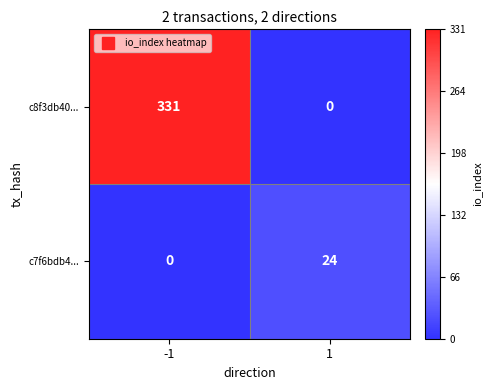

Which category has the highest value across all series?

-1